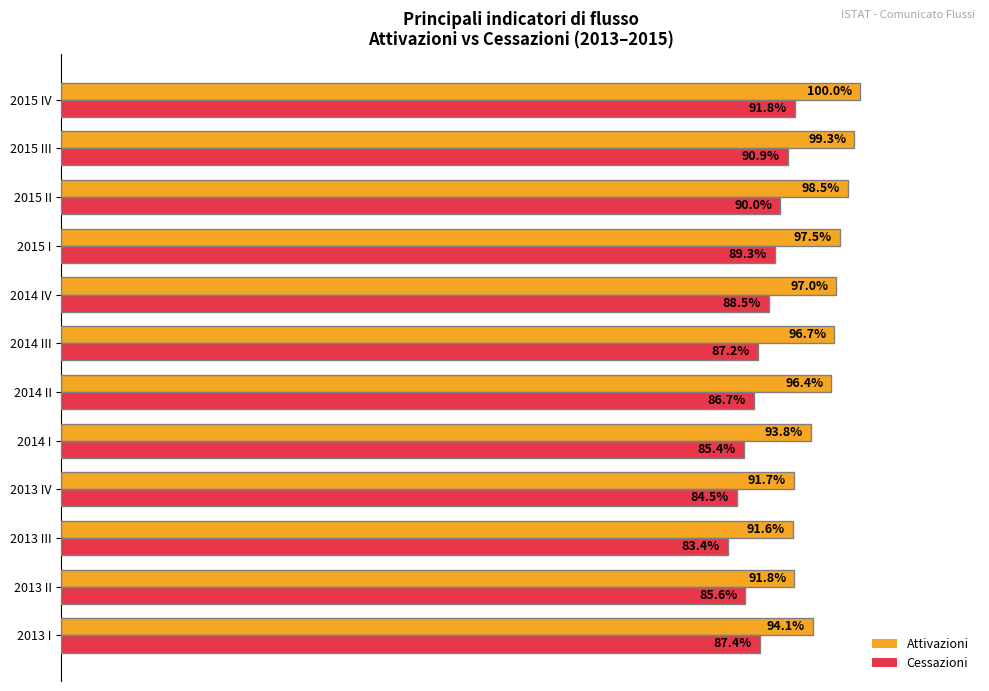

At which category is the sum across all series the highest?

2015 IV